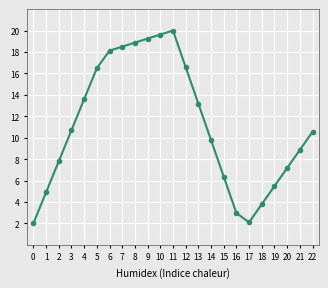

How many values exceed 10?

12